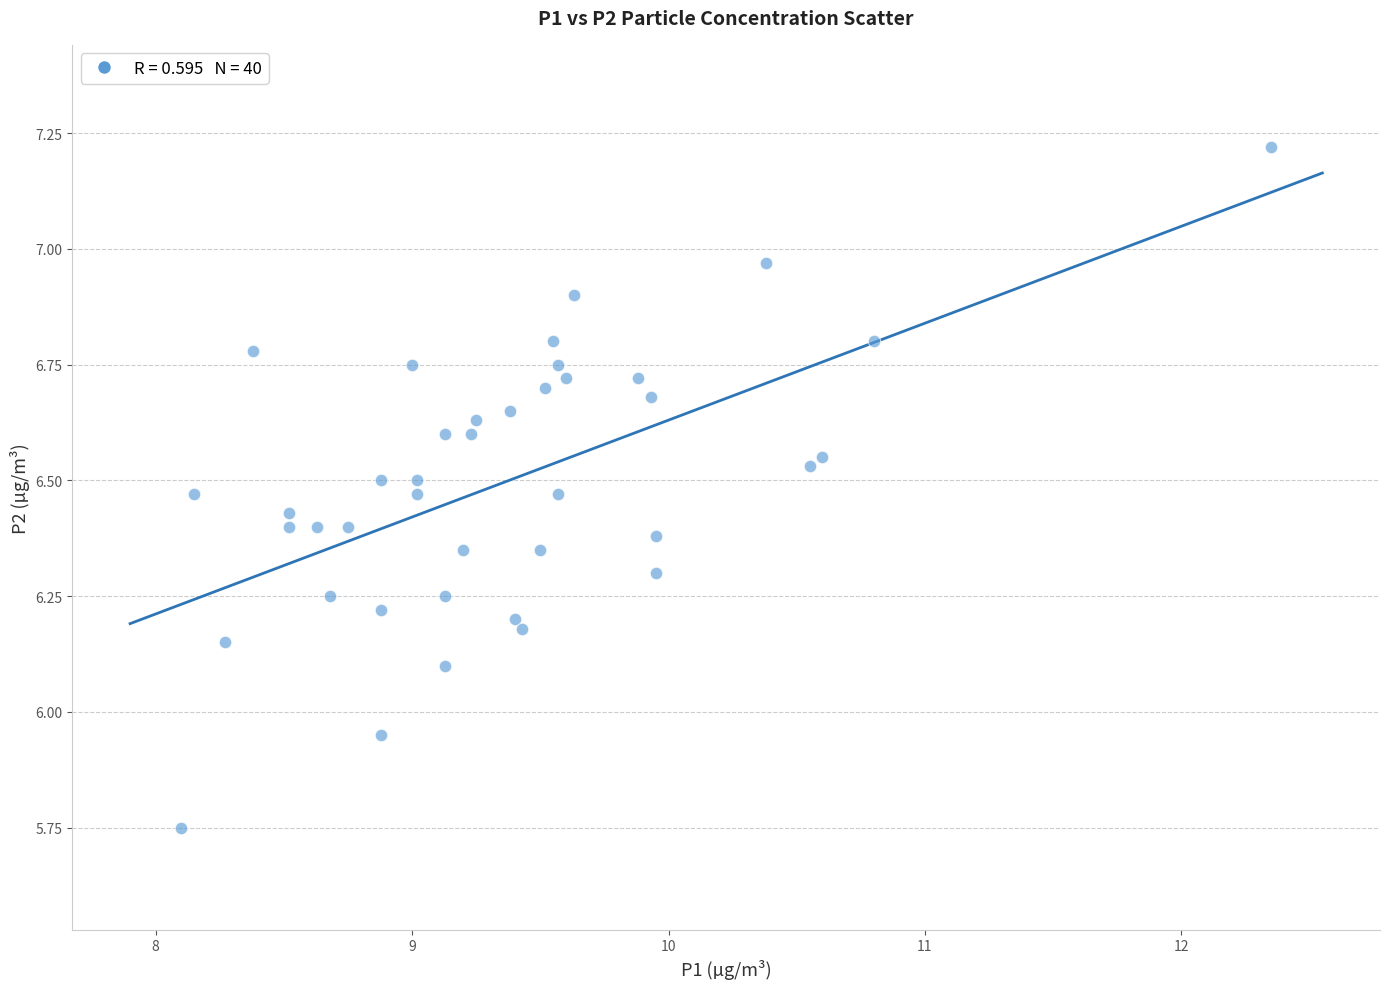

What is the range of X values (max minus min)?

4.2